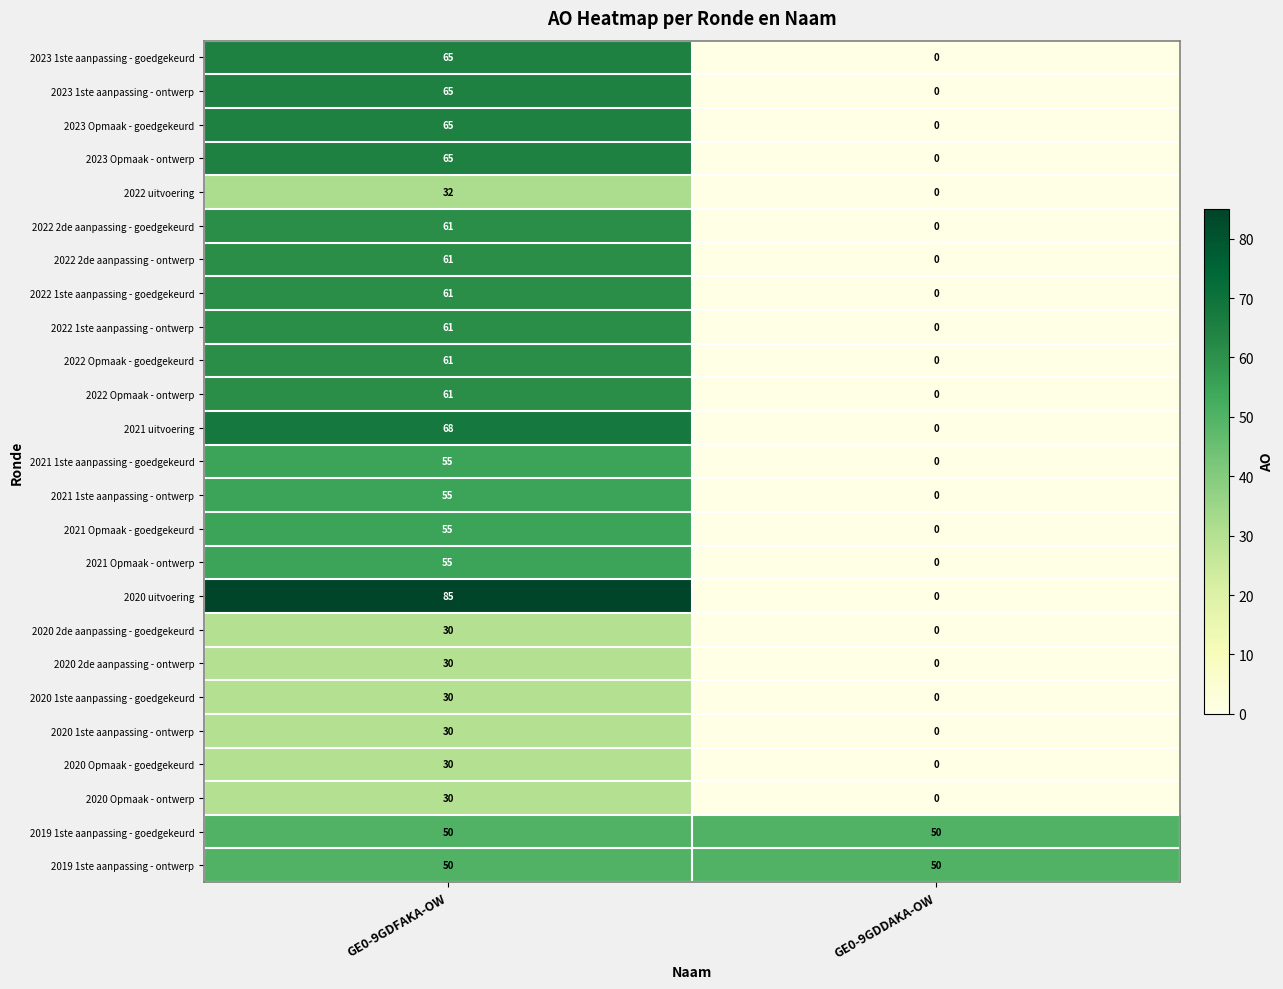

What is the sum of the 2022 Opmaak - goedgekeurd values at GE0-9GDDAKA-OW and GE0-9GDFAKA-OW?

61